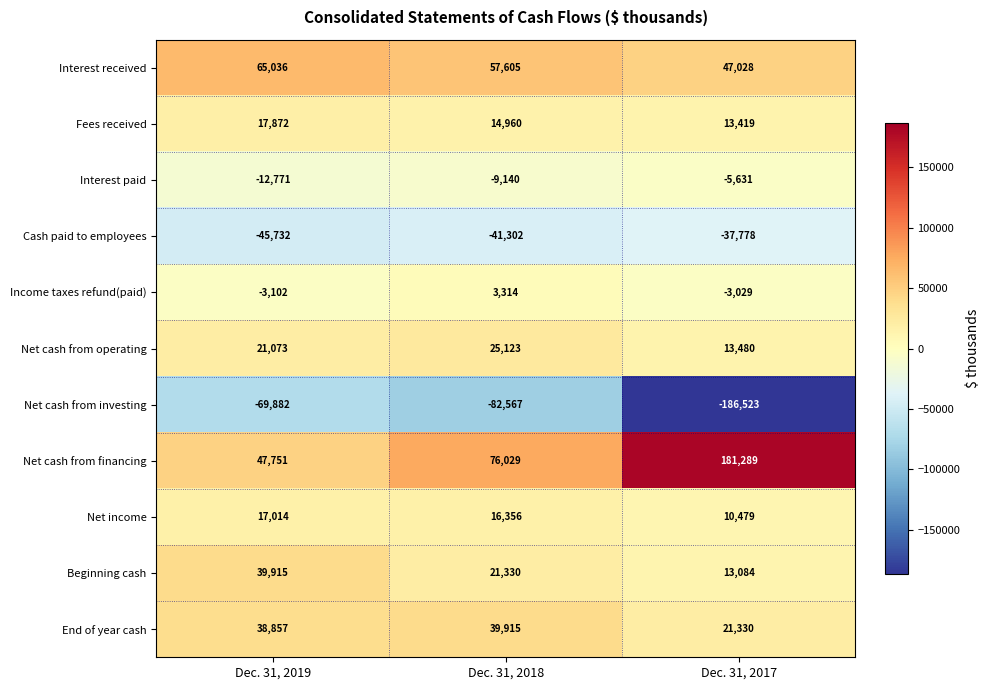

At which label does Net income first exceed 16356?

Dec. 31, 2019